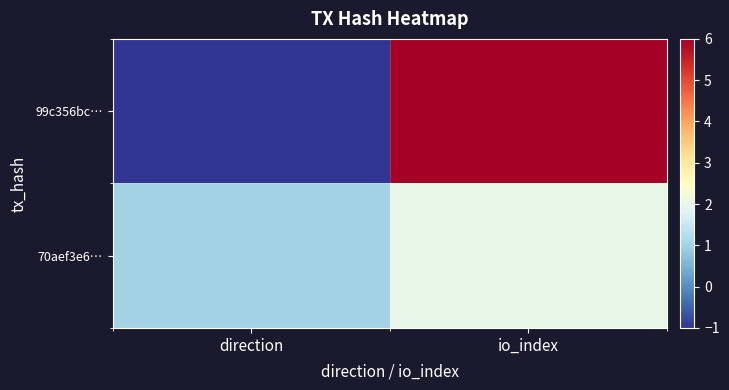

Reading right to left, list all the values displayed in this chart.

99c356bc…: io_index=6	direction=-1
70aef3e6…: io_index=2	direction=1